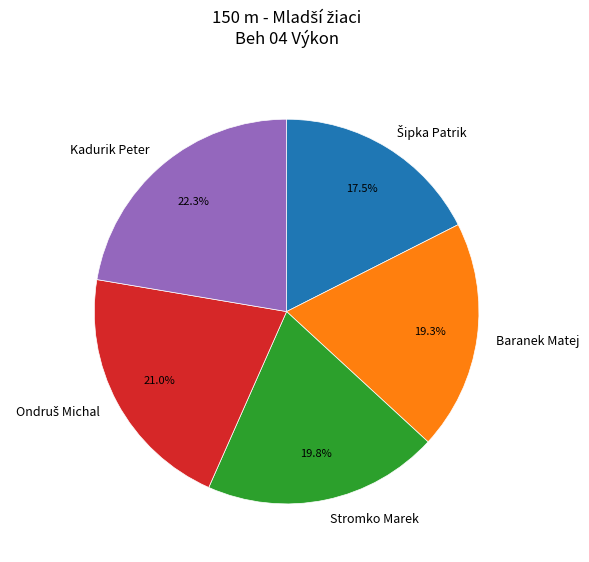

How much of the chart is everything except Baranek Matej?

80.7%